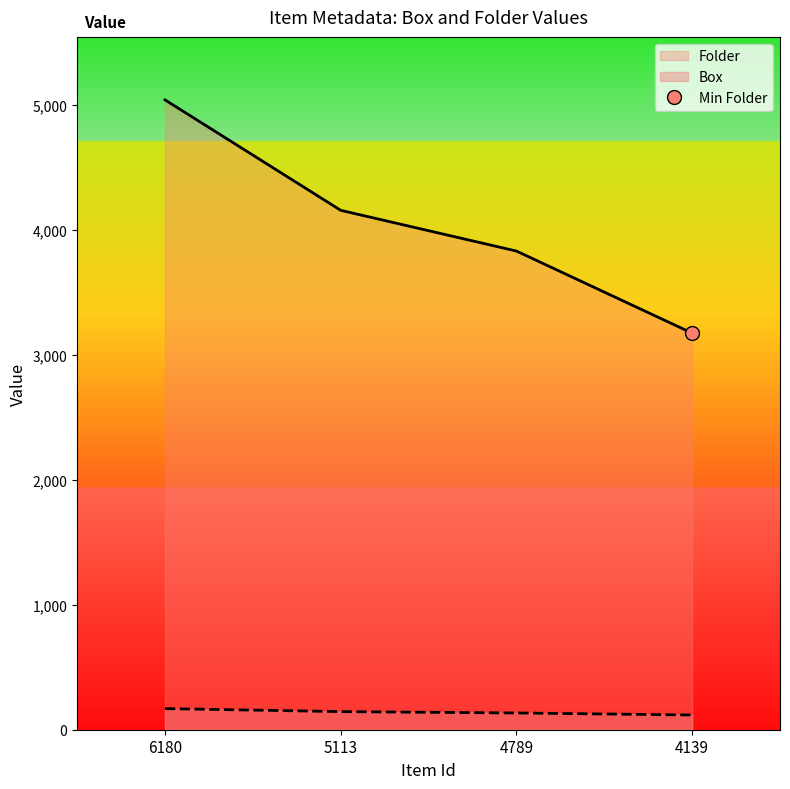

Reading left to right, transcribe all the data shown in this chart.

Box: 169	145	134	118
Folder: 5041	4157	3831	3174